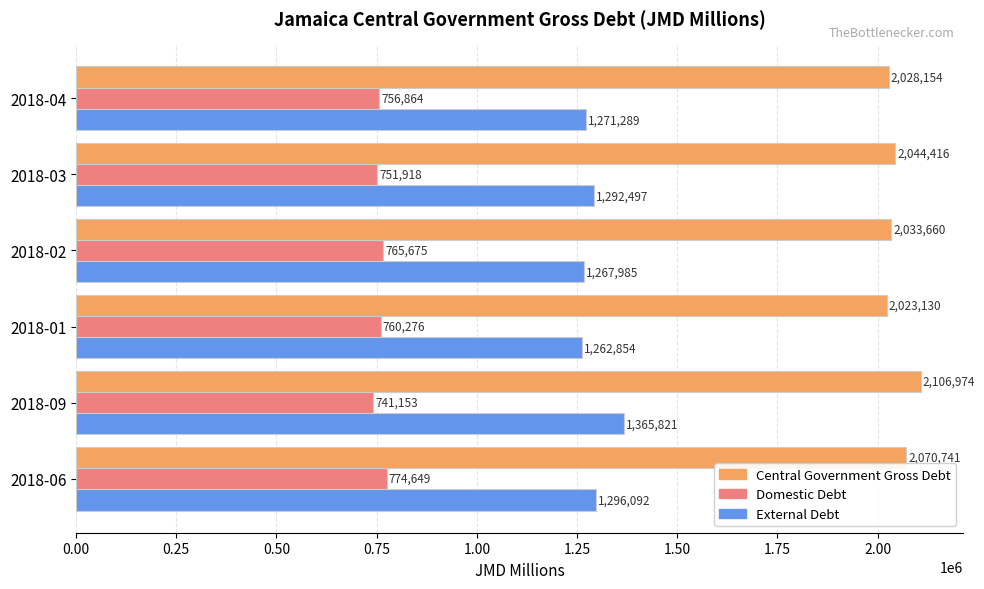

What is the average value of the Central Government Gross Debt series?

2051179.1